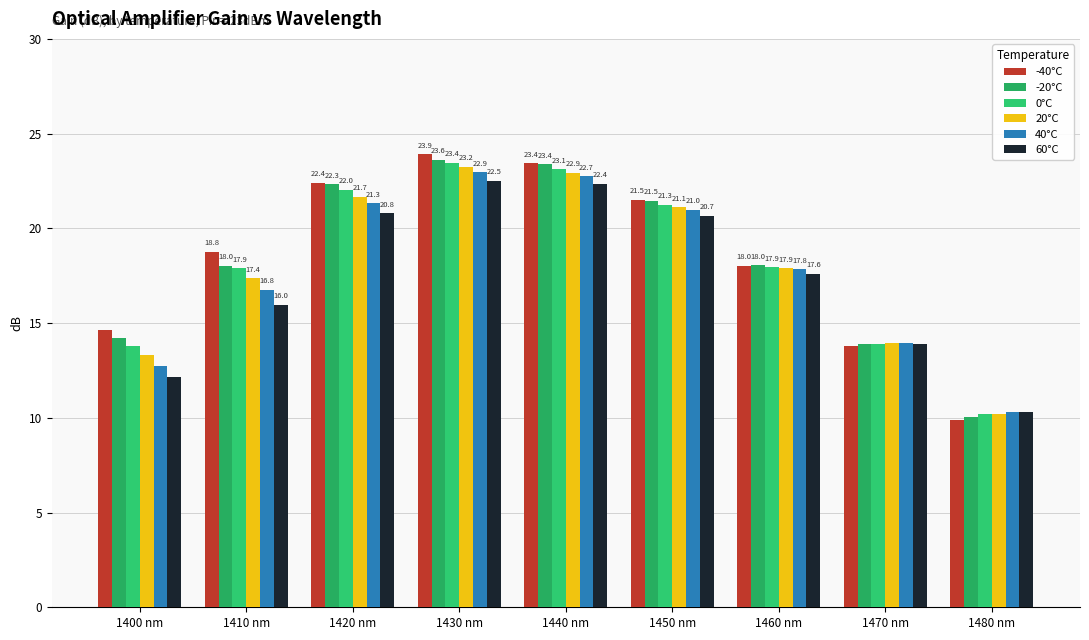

What is the approximate value of -20°C at 1420 nm?

22.3